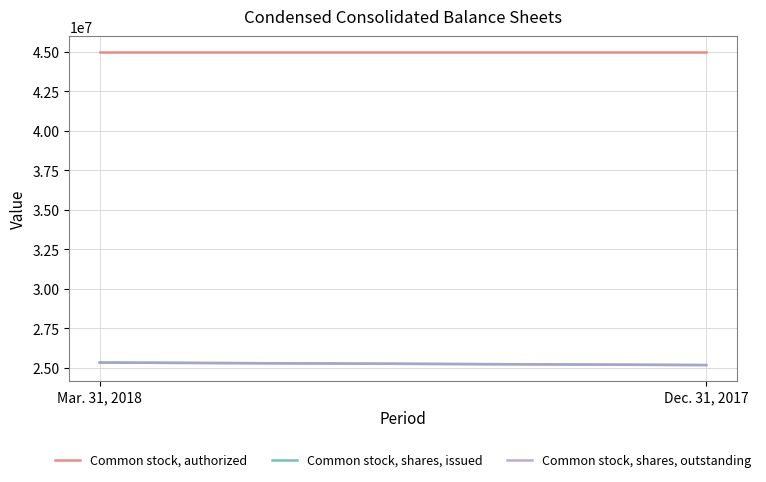

Reading left to right, extract all data points from this chart.

Common stock, authorized: Mar. 31, 2018=45000000	Dec. 31, 2017=45000000
Common stock, shares, issued: Mar. 31, 2018=25331808	Dec. 31, 2017=25172678
Common stock, shares, outstanding: Mar. 31, 2018=25331808	Dec. 31, 2017=25172678